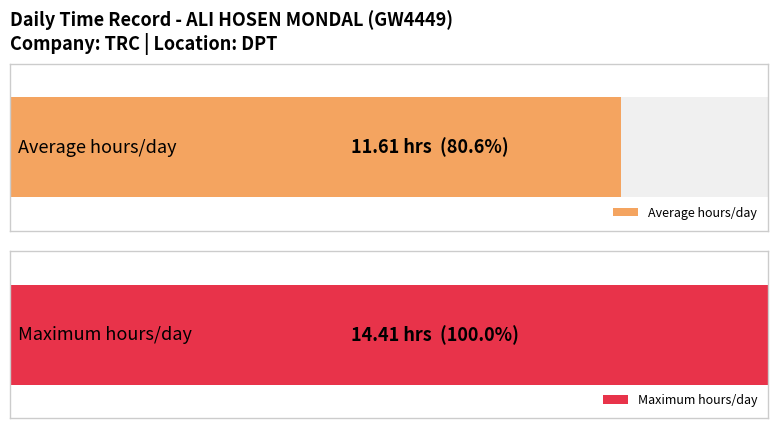

Is it true that the value at 20-Mon is 10.0?

False